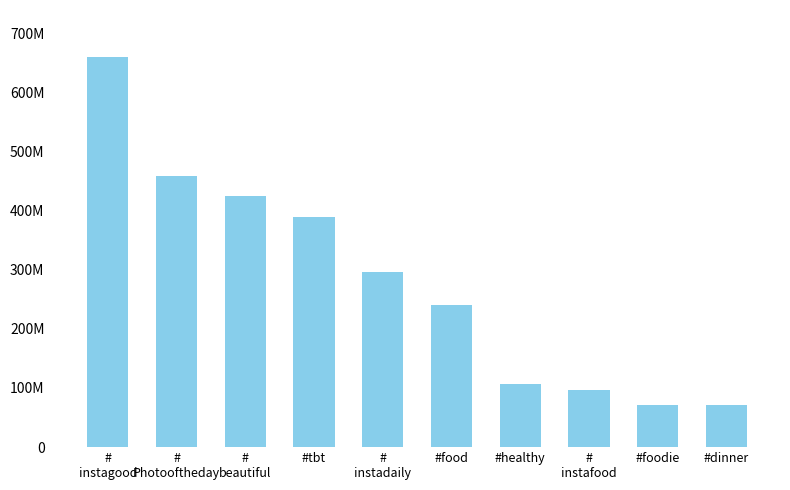

Rank the categories by value from lowest to highest.

#dinner, #foodie, #
instafood, #healthy, #food, #
instadaily, #tbt, #
beautiful, #
Photooftheday, #
instagood